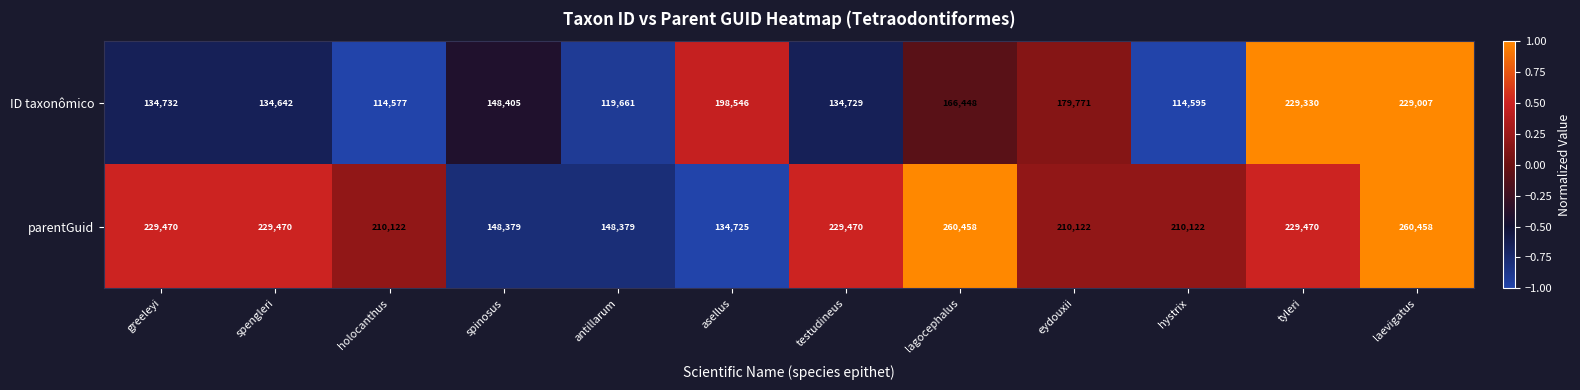

Count the number of categories in the chart.

12